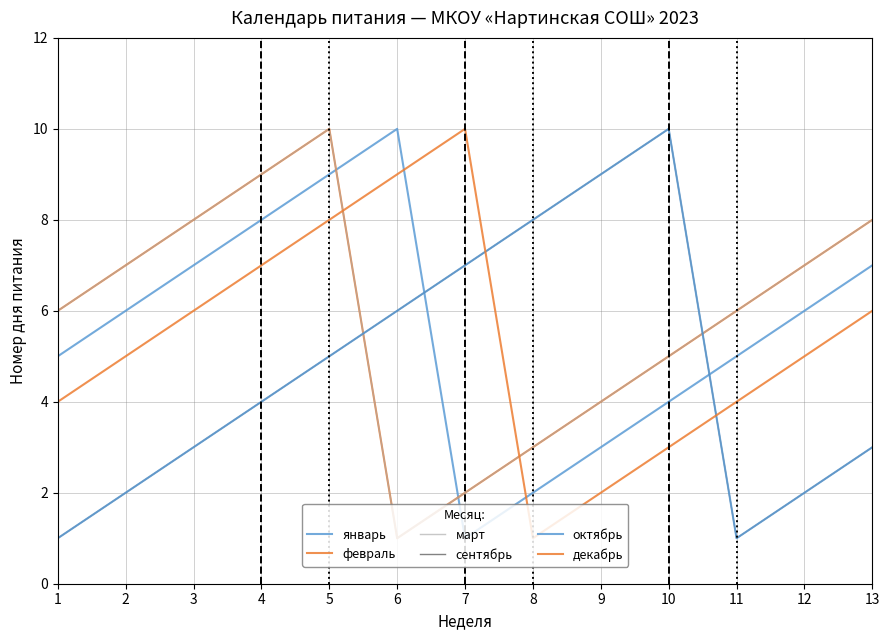

Does the chart display data point markers on the line(s)?

No